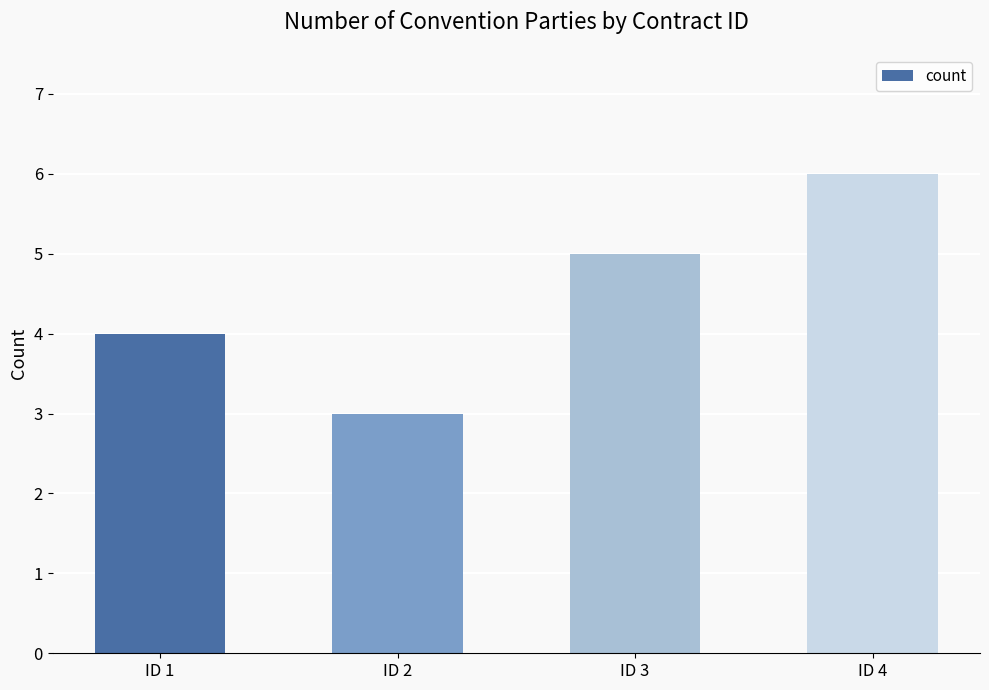

What is the greatest value displayed?

6